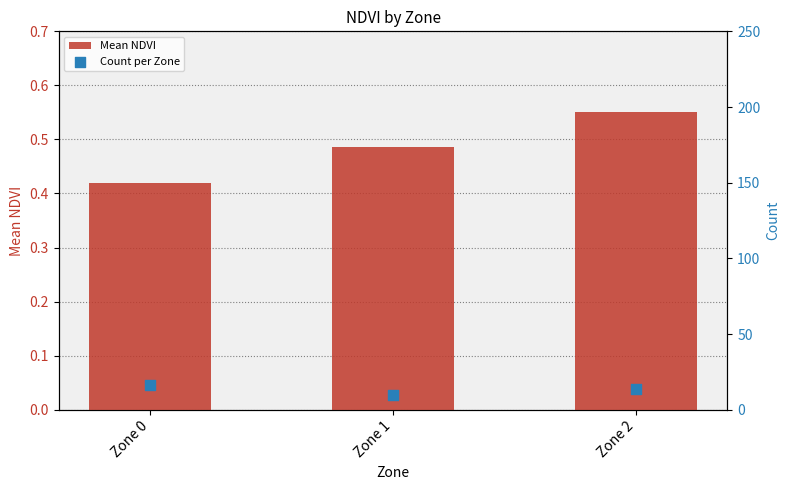

At which category is the sum across all series the highest?

Zone 0